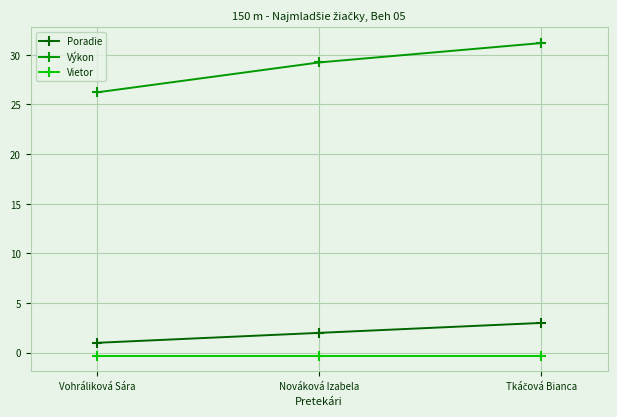

What is the value of the Vietor point at the 3rd from the left?

-0.3